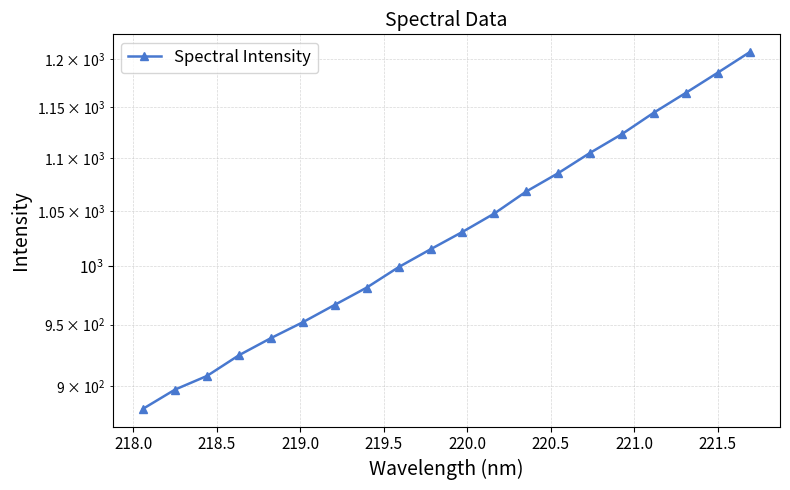

What is the value of the 10th point from the left?

1015.1